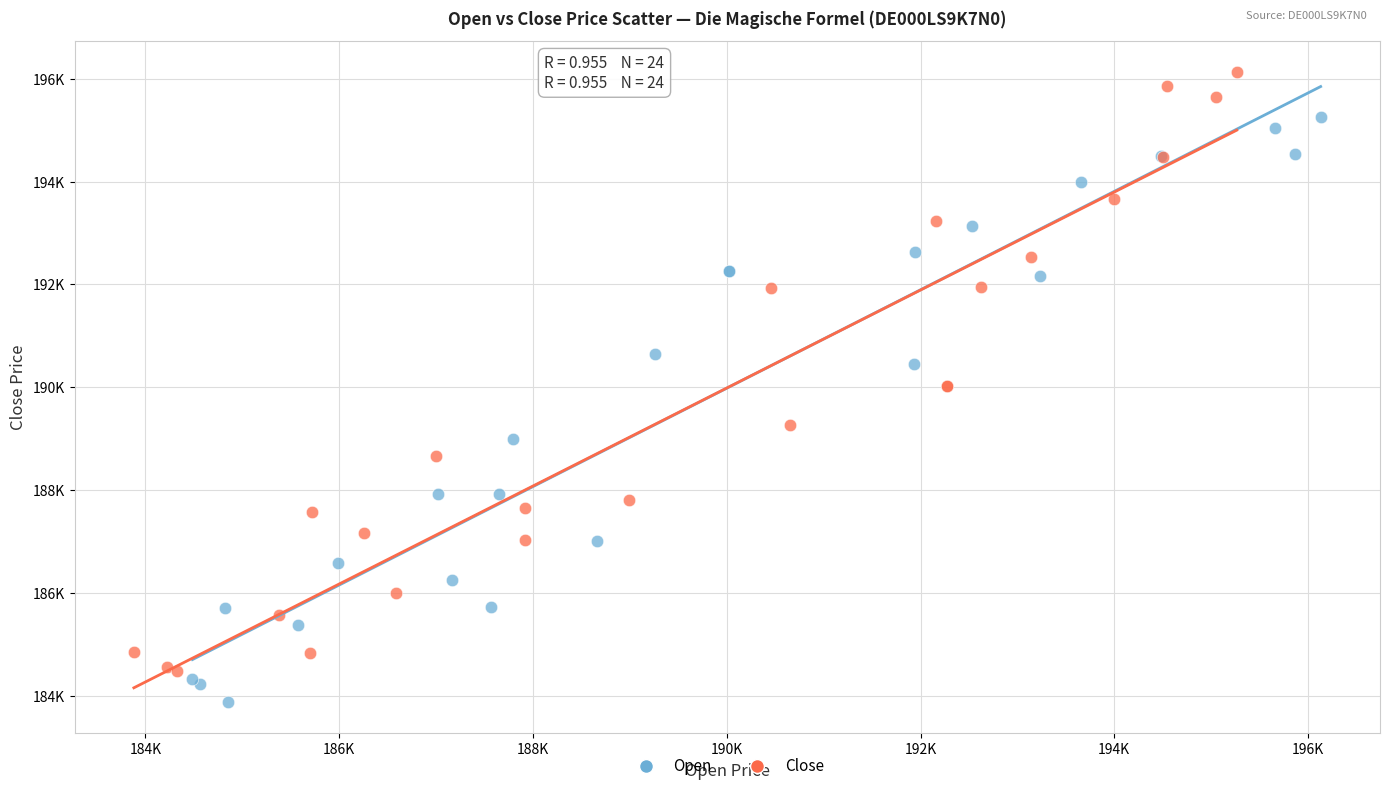

What are all the series names shown in the legend?

Open, Close